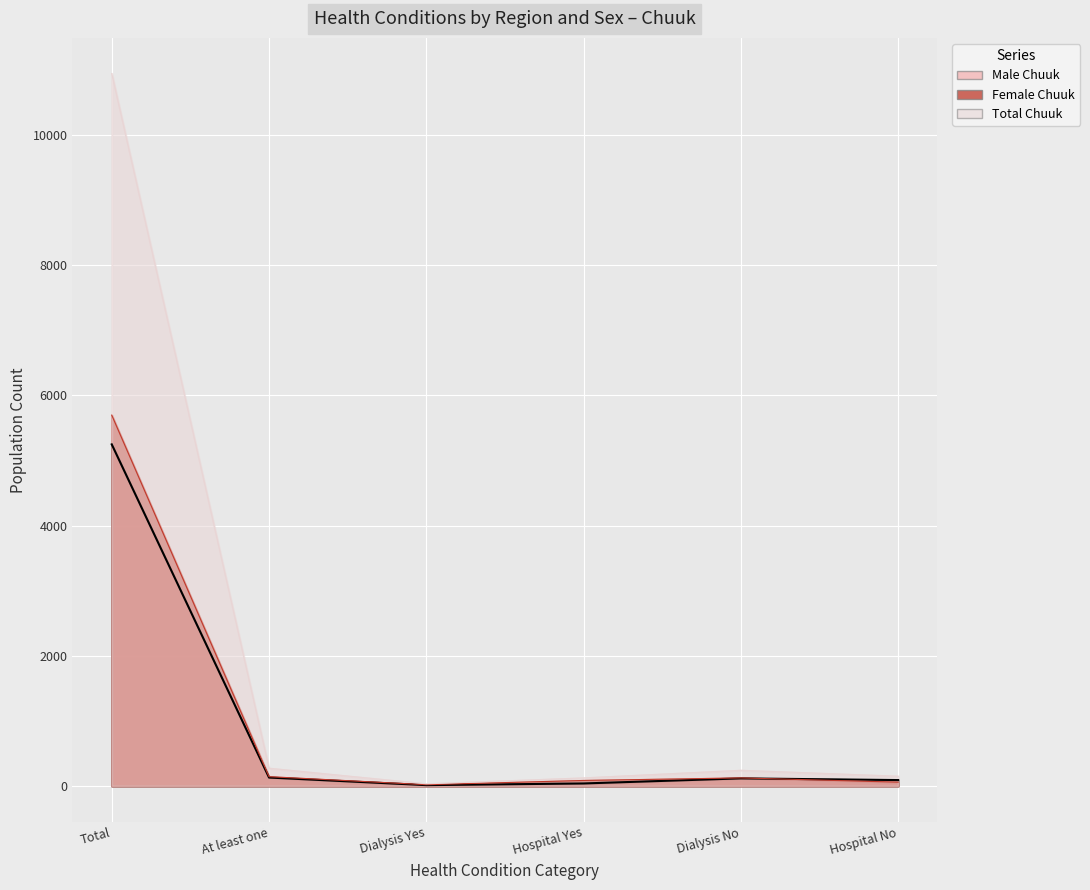

Rank the series at Hospital Yes from lowest to highest value.

Male Chuuk, Female Chuuk, Total Chuuk